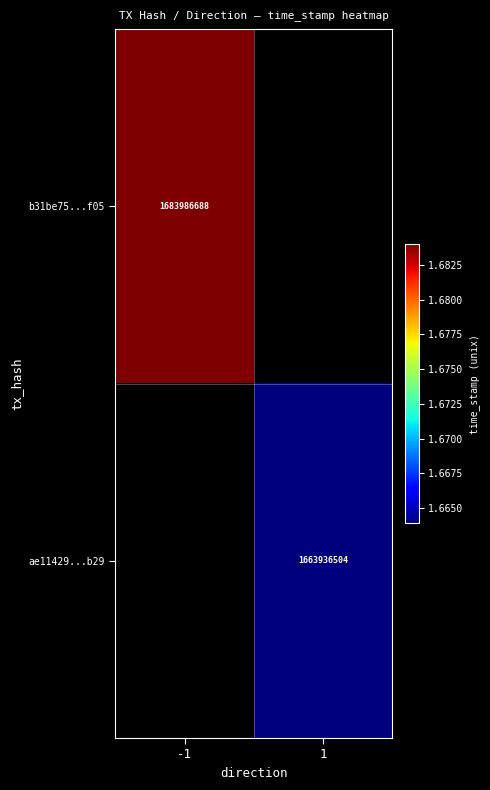

Count the number of categories in the chart.

2